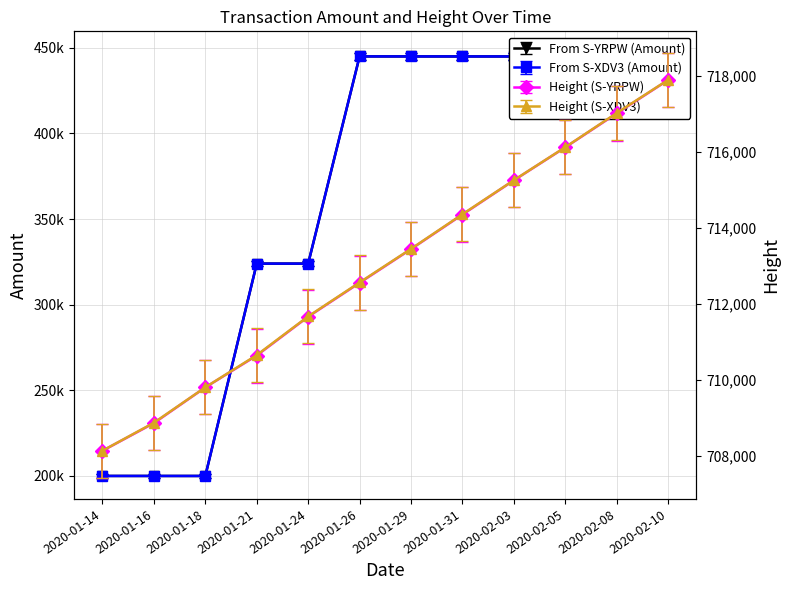

The From S-XDV3 (Amount) series shows 666160.5 at 2020-01-31. True or false?

False